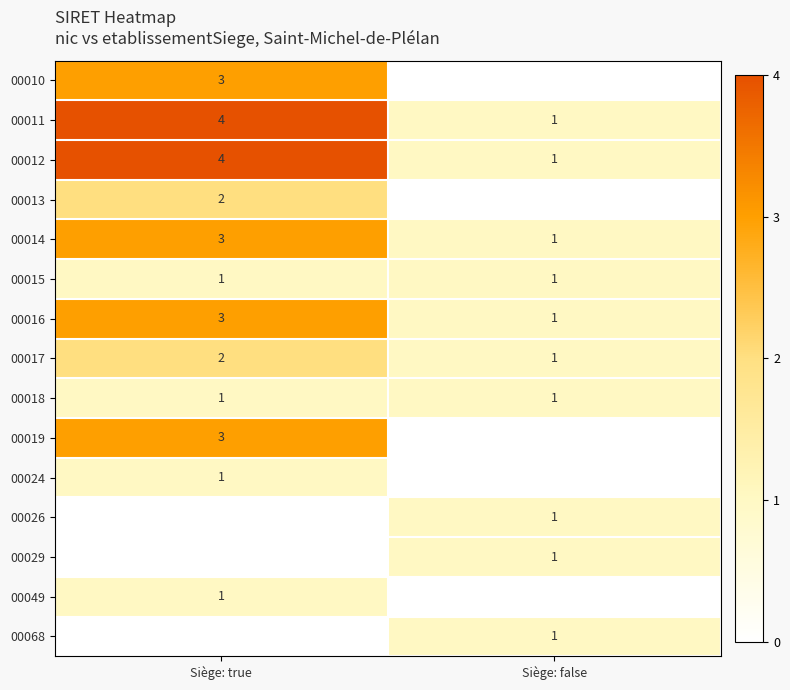

Is it true that 00015 equals 1 at Siège: true?

True